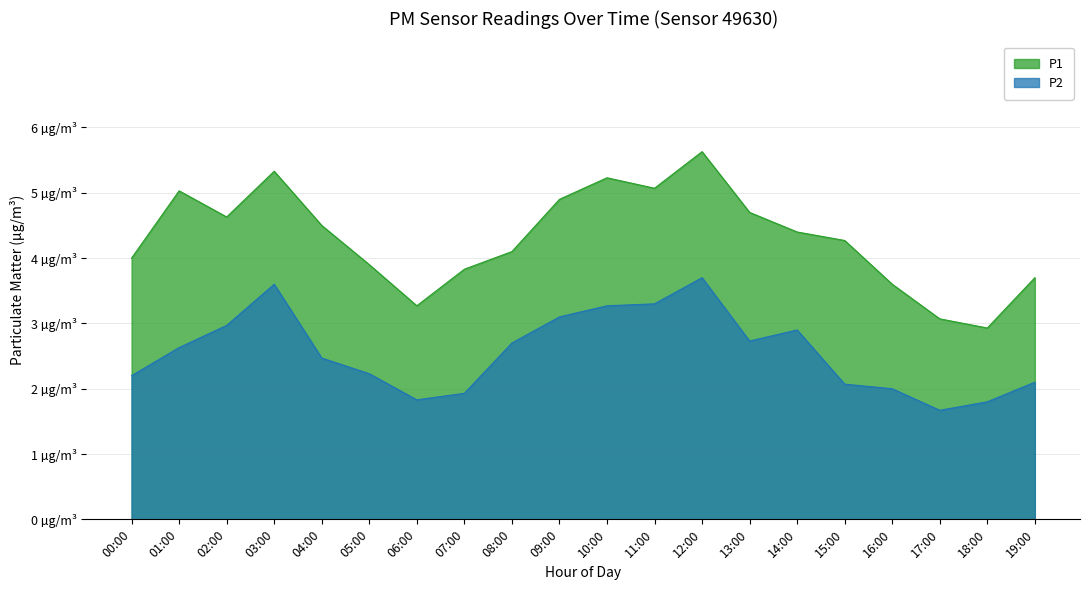

What is the difference between the highest and lowest values at 08:00?

1.4